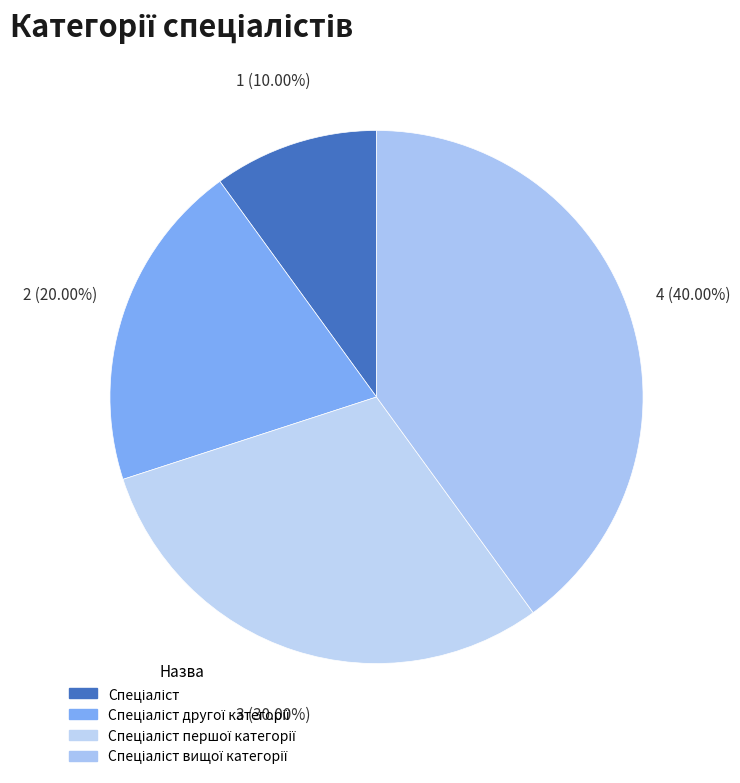

True or false: Спеціаліст accounts for 10% of the total.

True